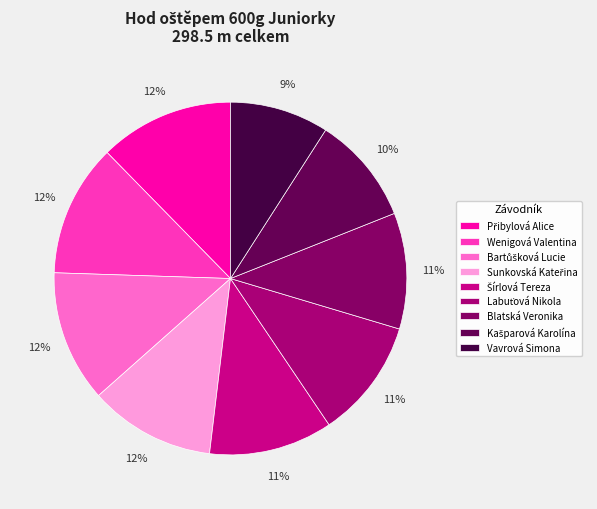

Combined, what portion of the pie is Přibylová Alice and Labuťová Nikola?

23.3%